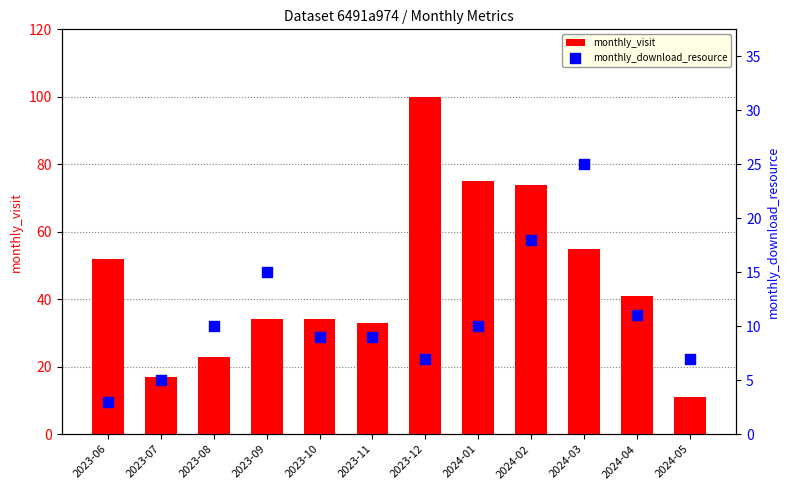

At how many categories does at least one series exceed 29?

9